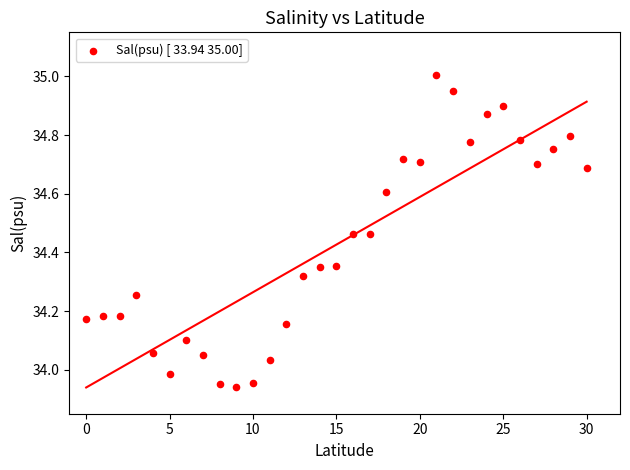

What is the range of Y values (max minus min)?

1.1